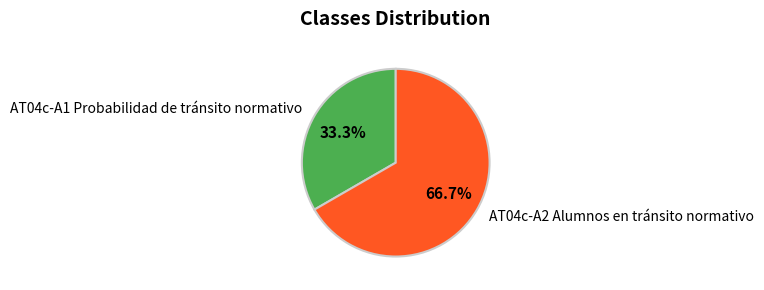

To the nearest percent, what is the average slice percentage?

50%